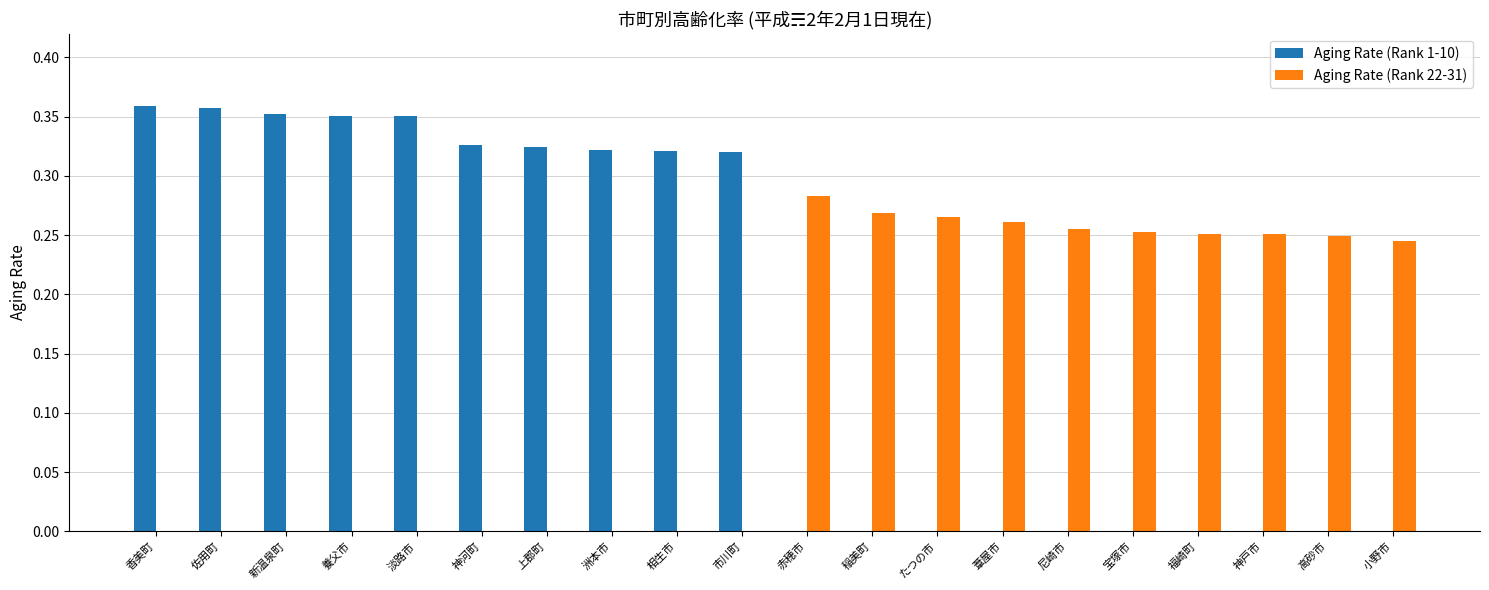

Is it true that Aging Rate (Rank 1-10) equals -0.1 at 神戸市?

False